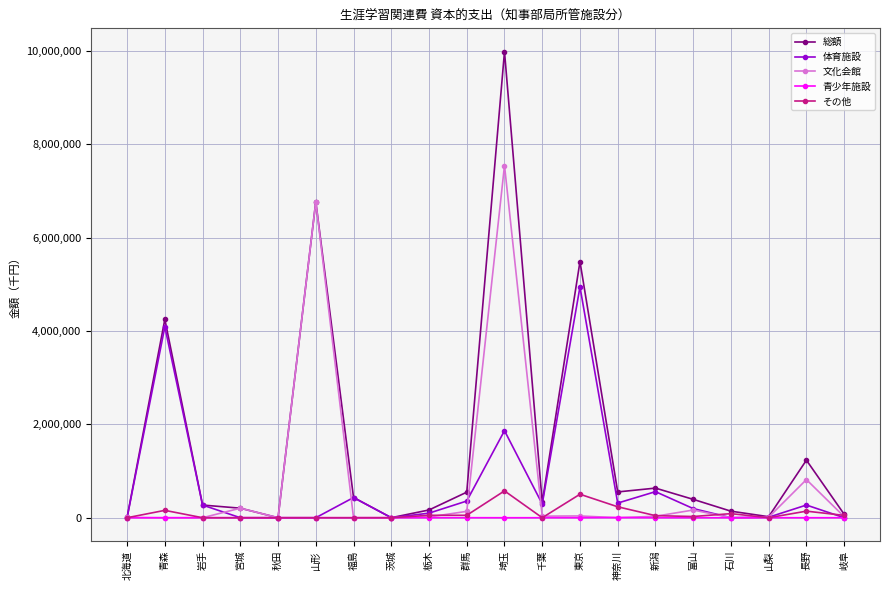

Which category has the highest value in the 総額 series?

埼玉